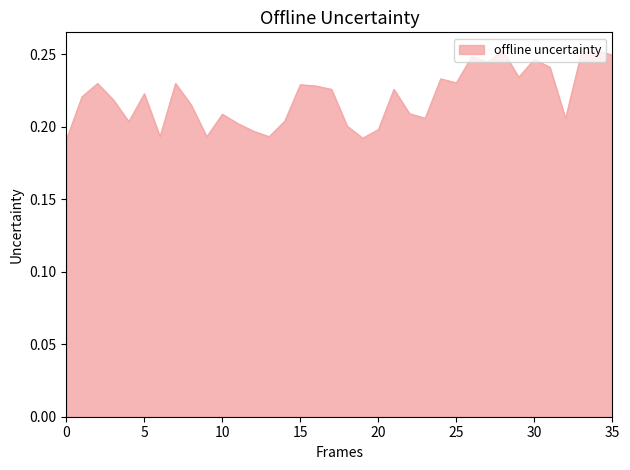

What is the value of the 11th point from the left?

0.2